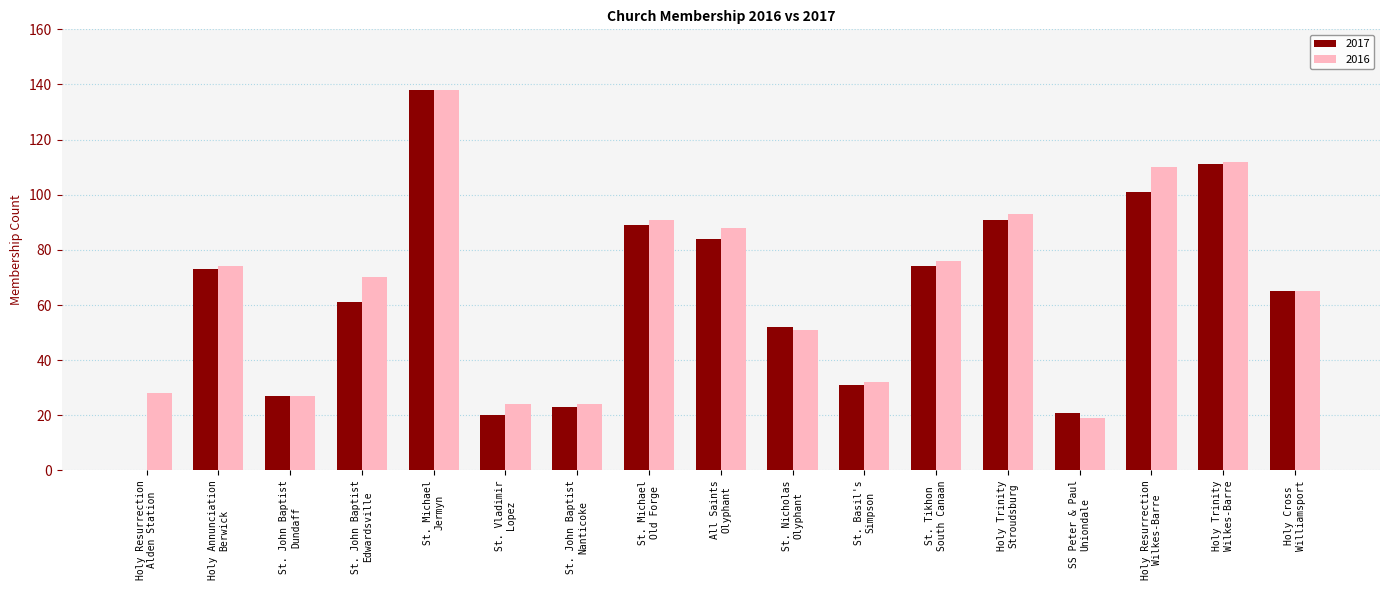

What is the spread (max minus min) of values at St. Nicholas
Olyphant?

1